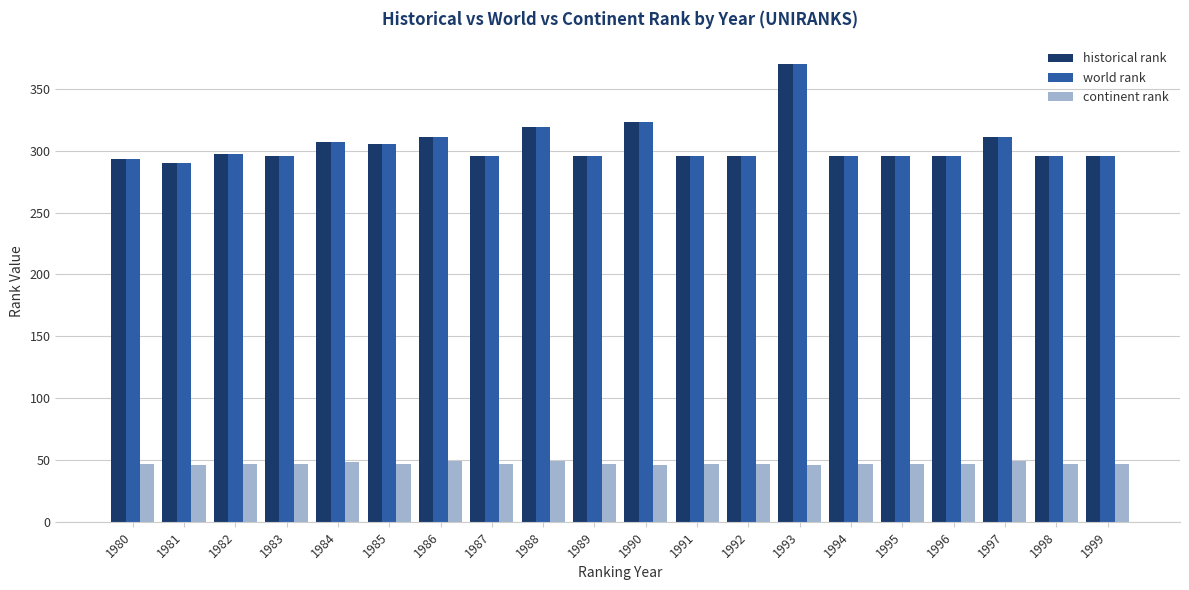

What is the sum of all continent rank values?

944